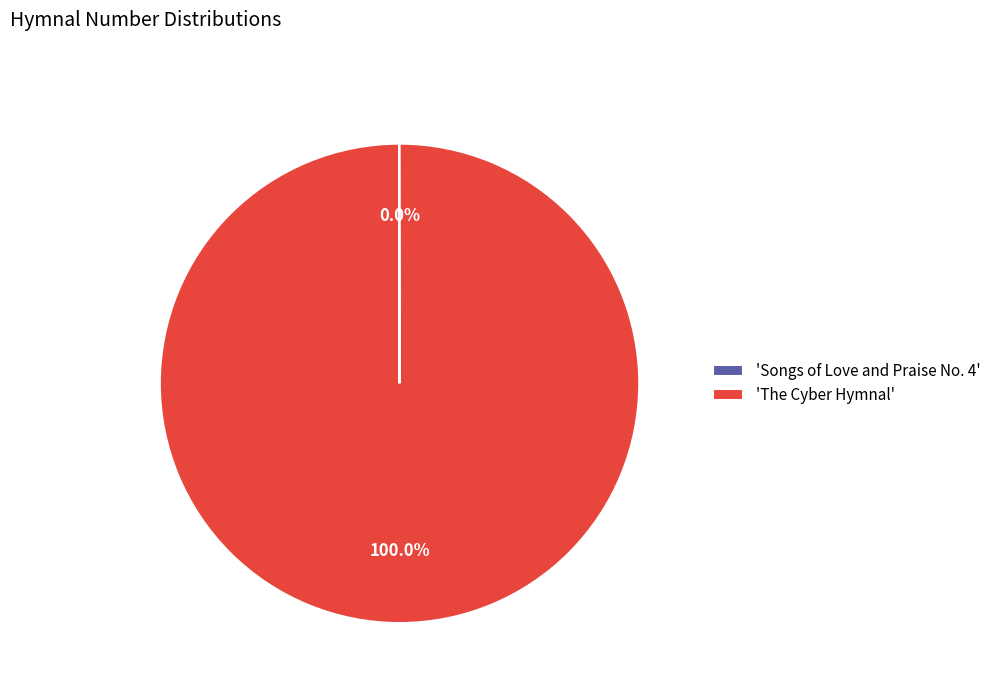

What is the largest slice in the pie chart?

'The Cyber Hymnal'